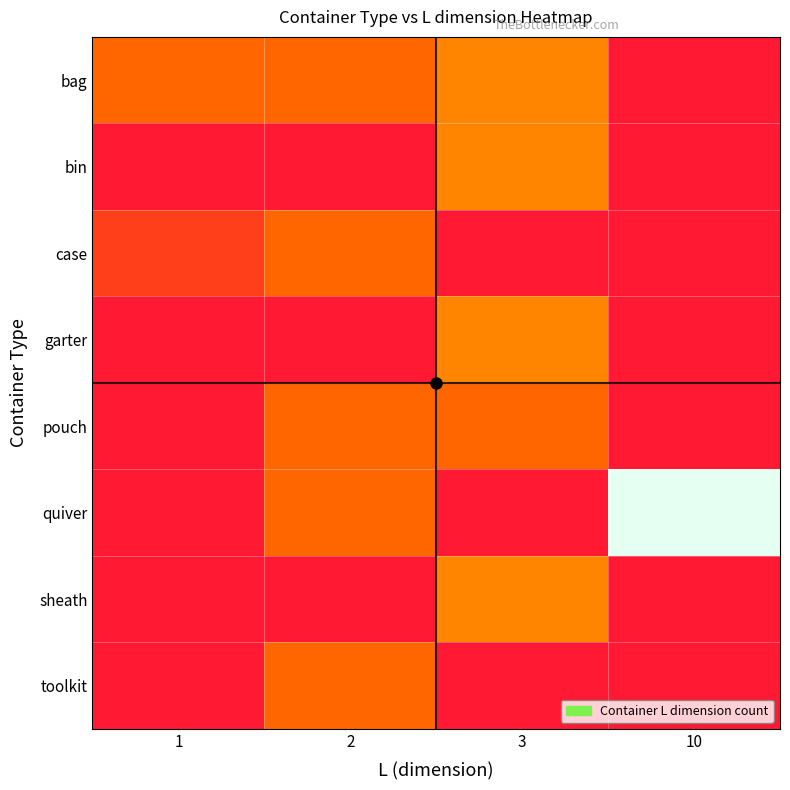

List the series in order of their peak value, lowest first.

case, pouch, toolkit, bag, bin, garter, sheath, quiver